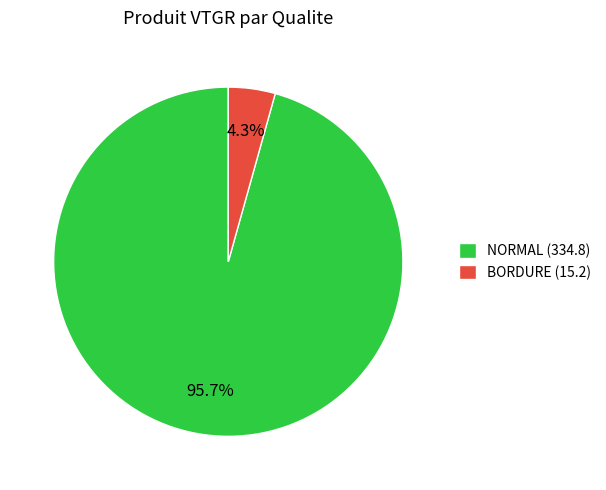

Between NORMAL (334.8) and BORDURE (15.2), which is larger?

NORMAL (334.8)